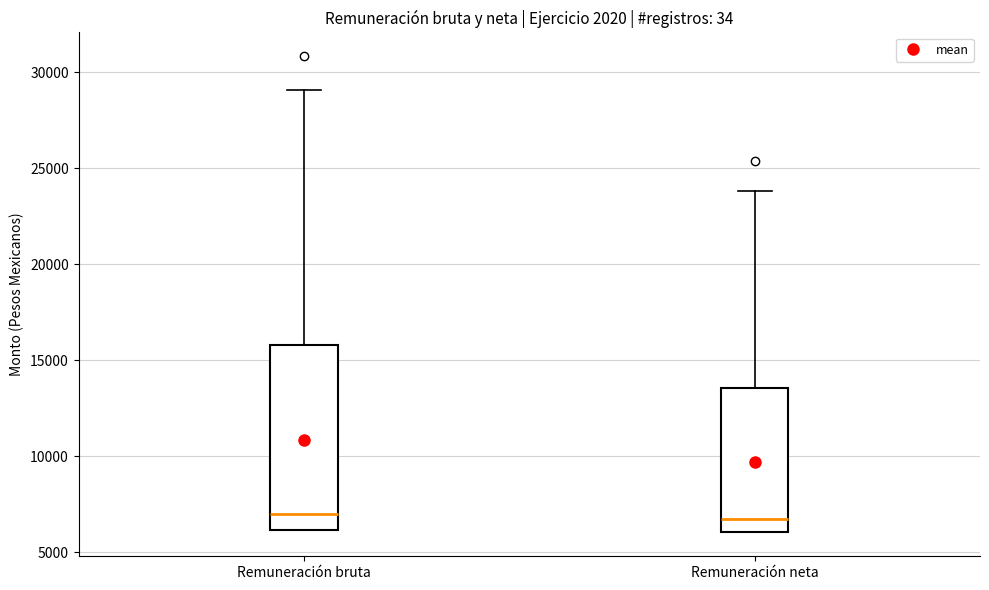

Reading left to right, transcribe this box plot: for each box, give where its median line is, the range the box spans, and where its two whiskers end, as read against the y-axis. The values are not printed on the chart, so give them approximately, as read against the axis.

Remuneración bruta: median 7000, box 6000 to 16000, whiskers 6000 to 29000
Remuneración neta: median 6500, box 6000 to 13500, whiskers 6000 to 24000